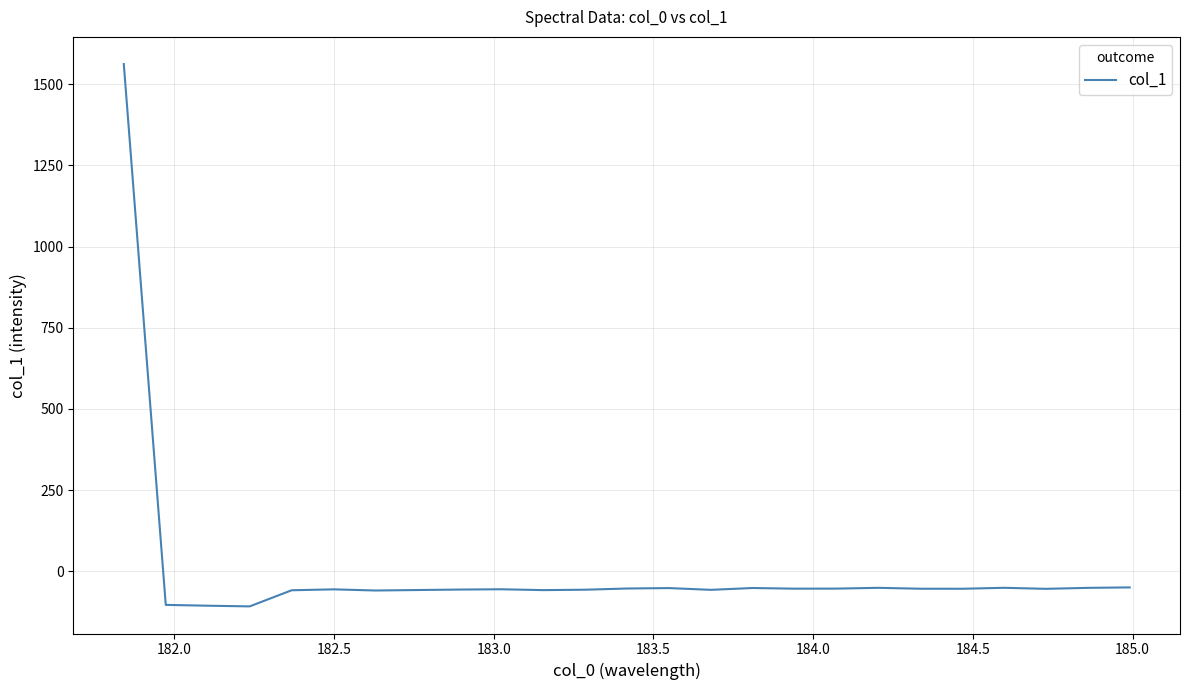

How many lines are shown in the chart?

1